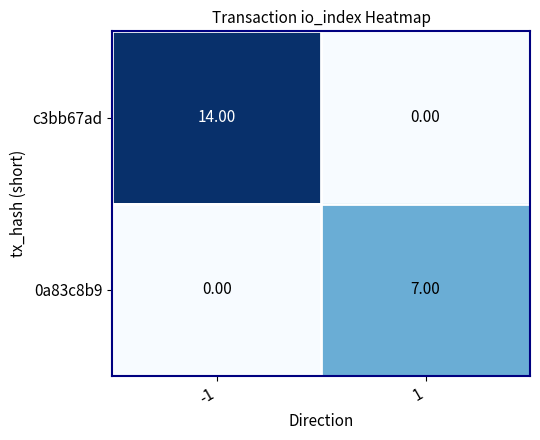

What is the sum of all c3bb67ad values?

14